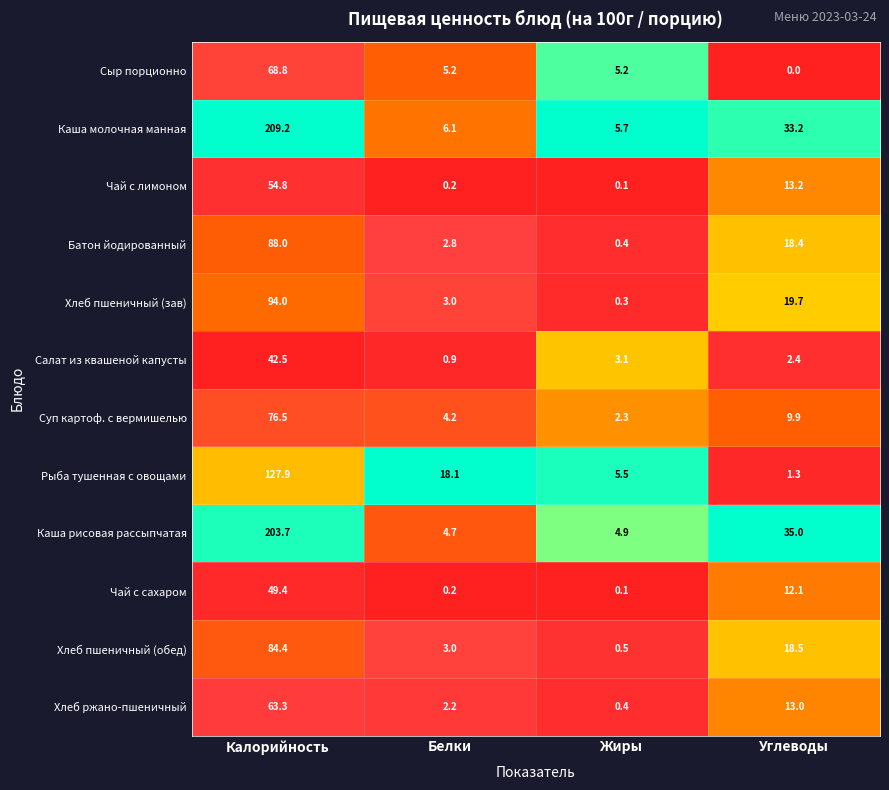

Which series has the widest spread of values?

Каша молочная манная